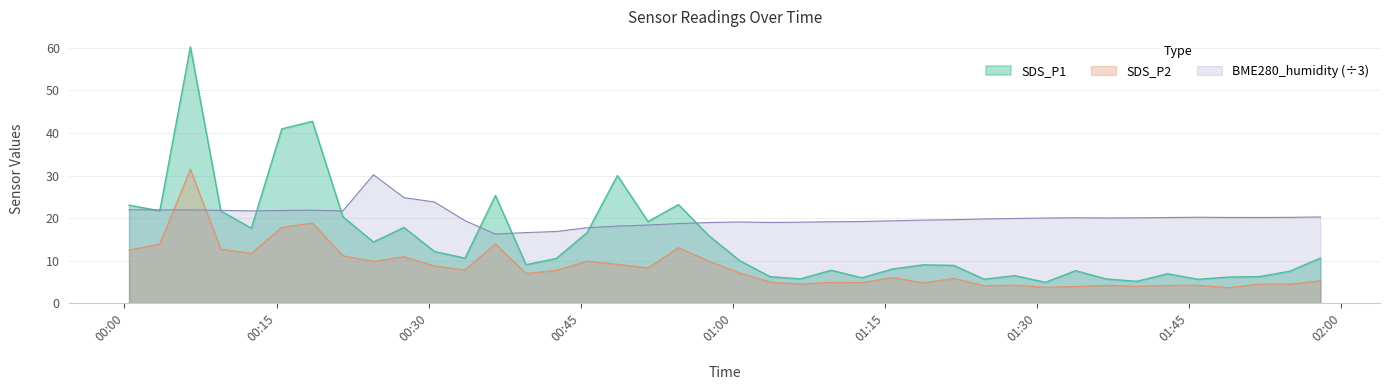

True or false: SDS_P2 and SDS_P1 cross at least once.

False